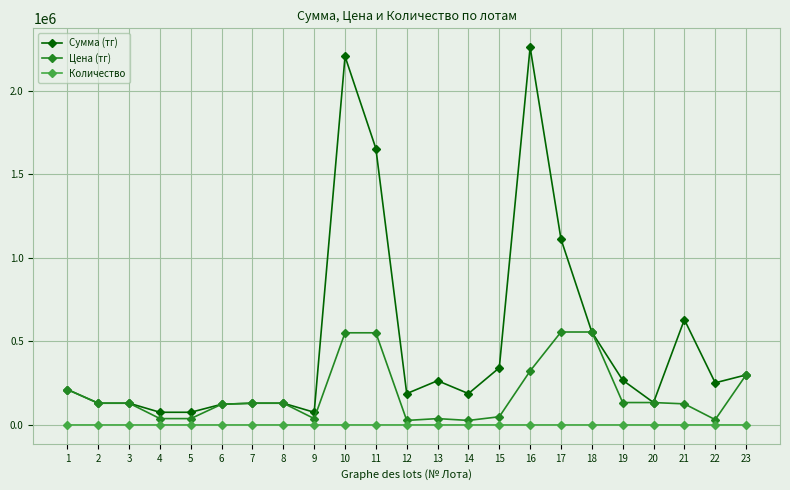

True or false: Количество has a value of 8.0 at 22.

True